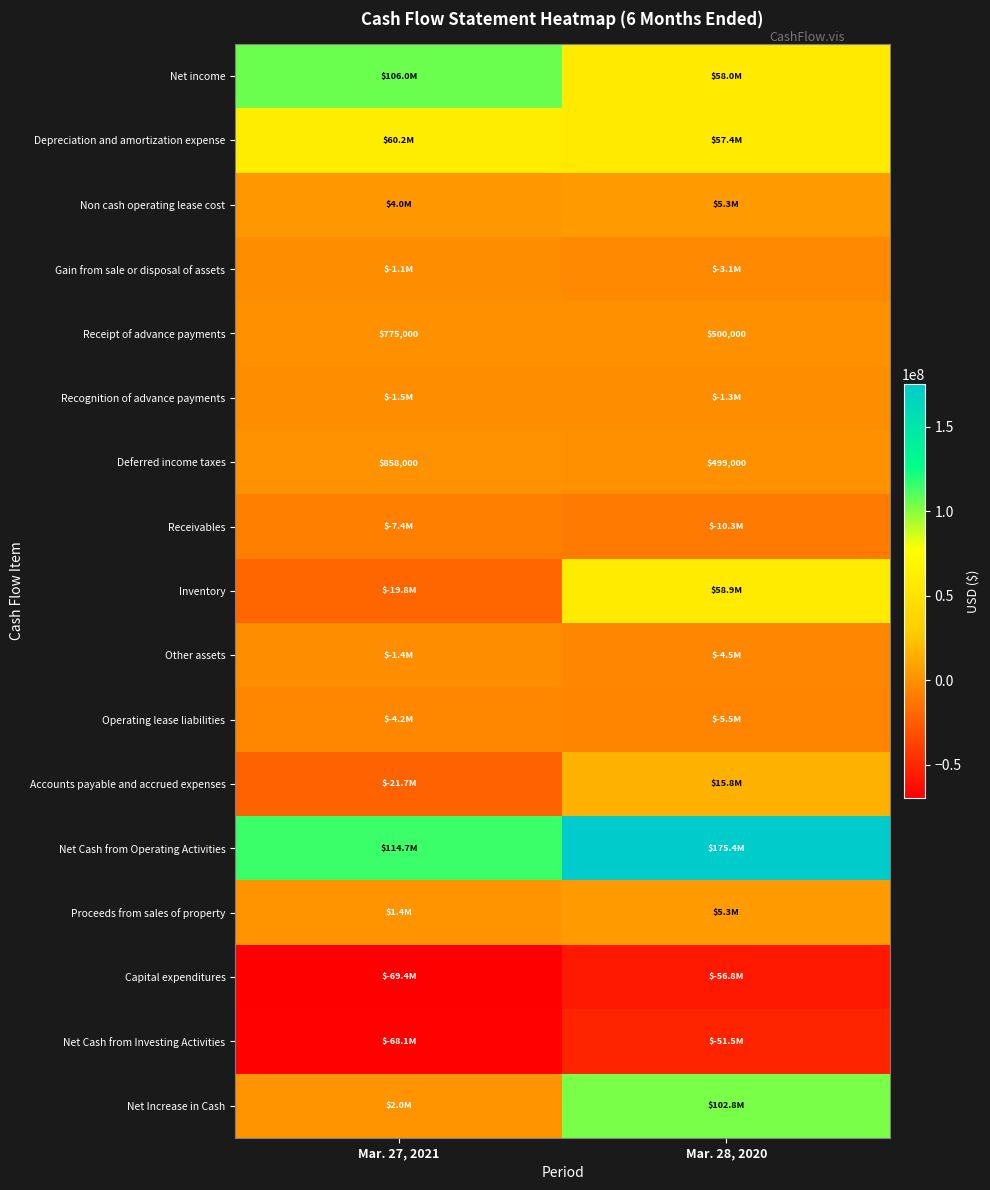

What is the total value across all series at Mar. 28, 2020?

346838565